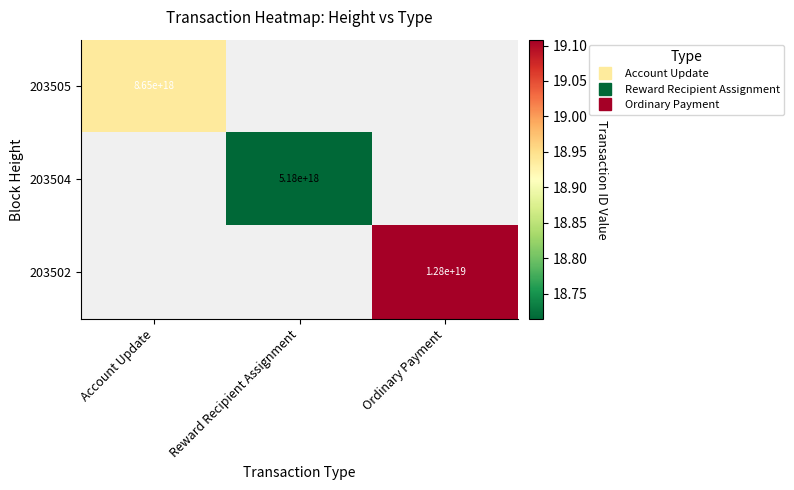

How many distinct data groups are displayed?

3